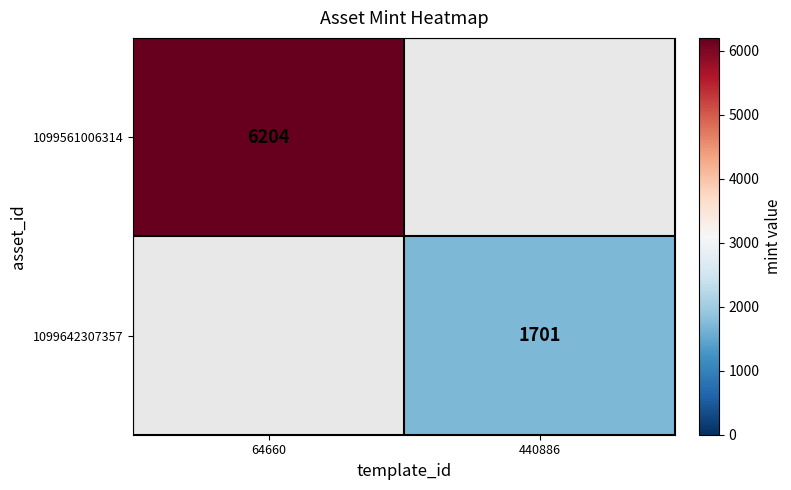

Which has a higher value, 440886 or 64660?

64660